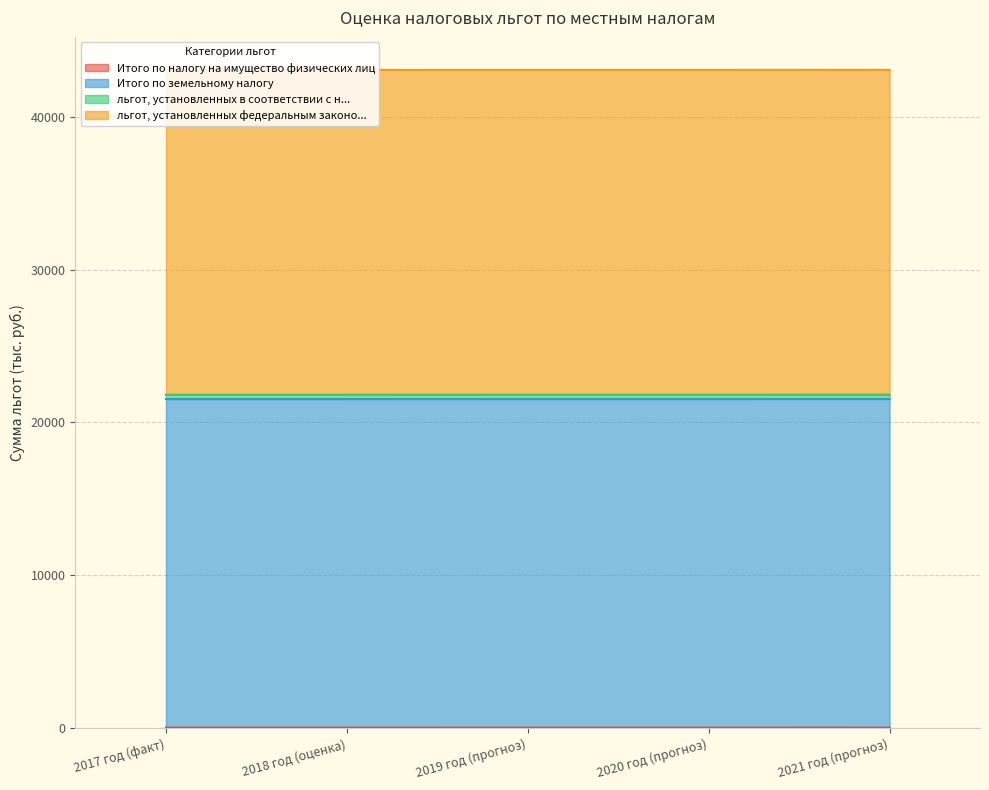

True or false: льгот, установленных федеральным законо... has more than 2 points higher than both neighbors.

False